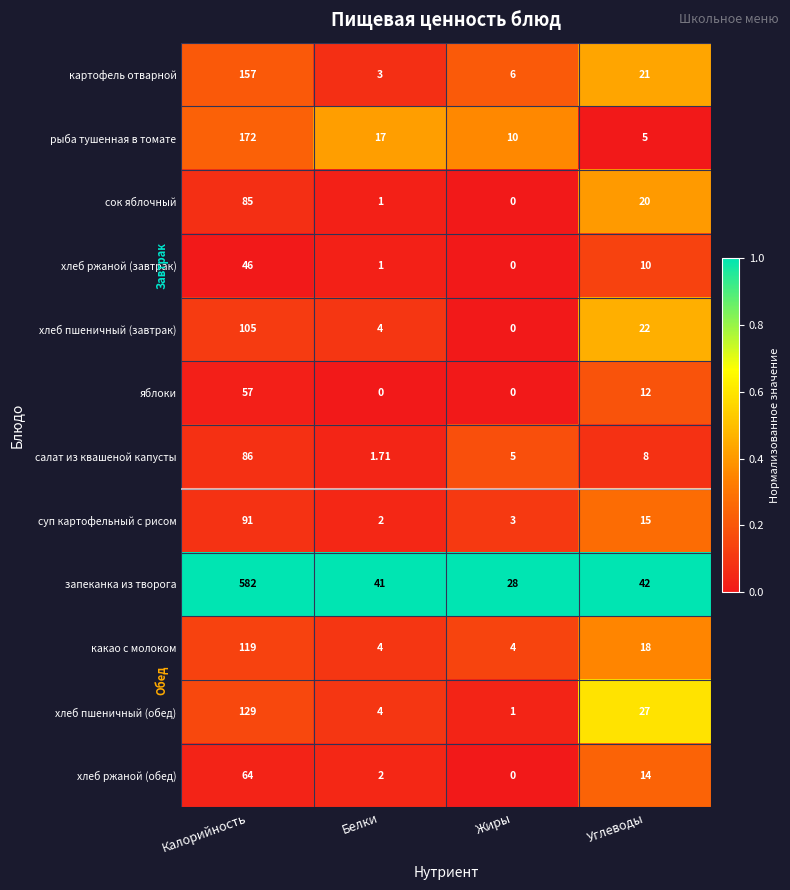

Which series changed the most between Белки and Углеводы?

хлеб пшеничный (обед)